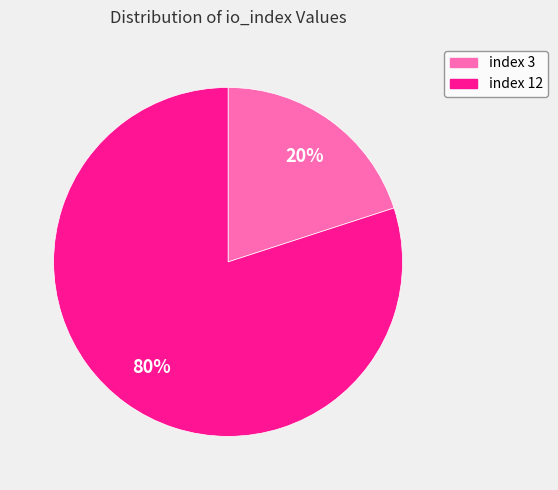

To the nearest percent, what is the average slice percentage?

50%